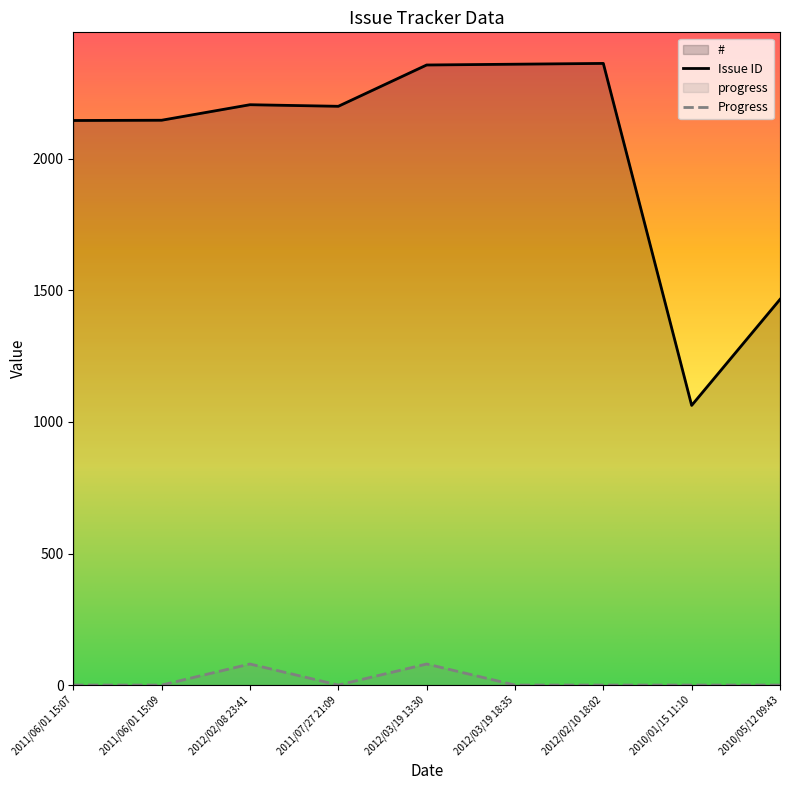

Reading left to right, what are all the values shown in this chart?

#: 2146	2147	2206	2200	2357	2360	2363	1063	1466
progress: 0	0	80	0	80	0	0	0	0